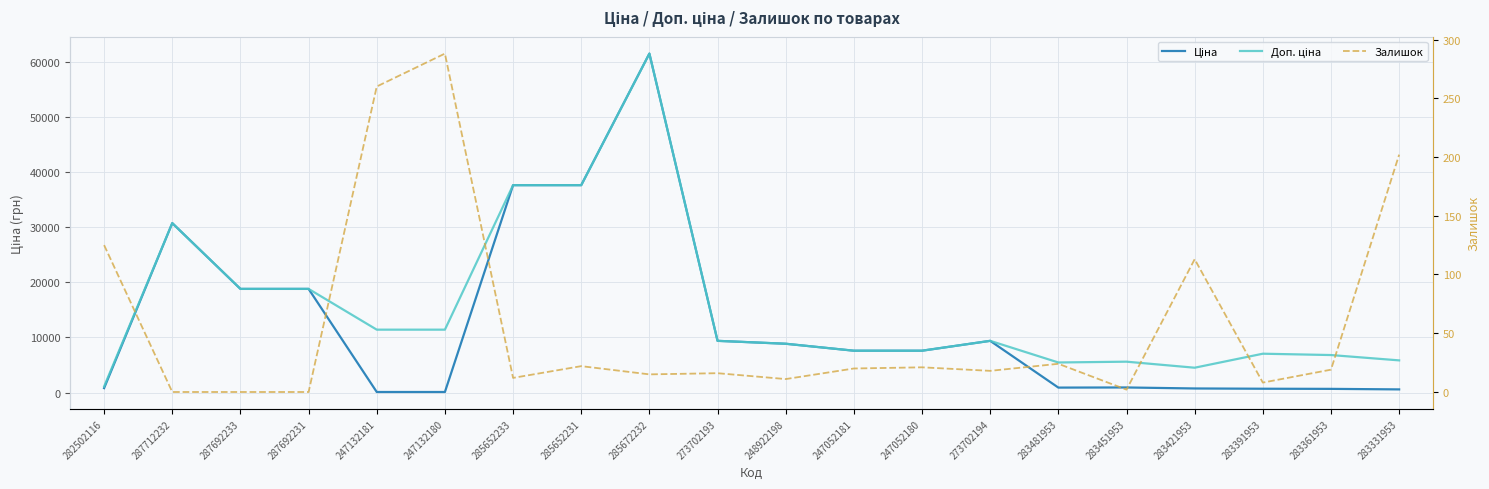

What position from the right is 247132180?

15